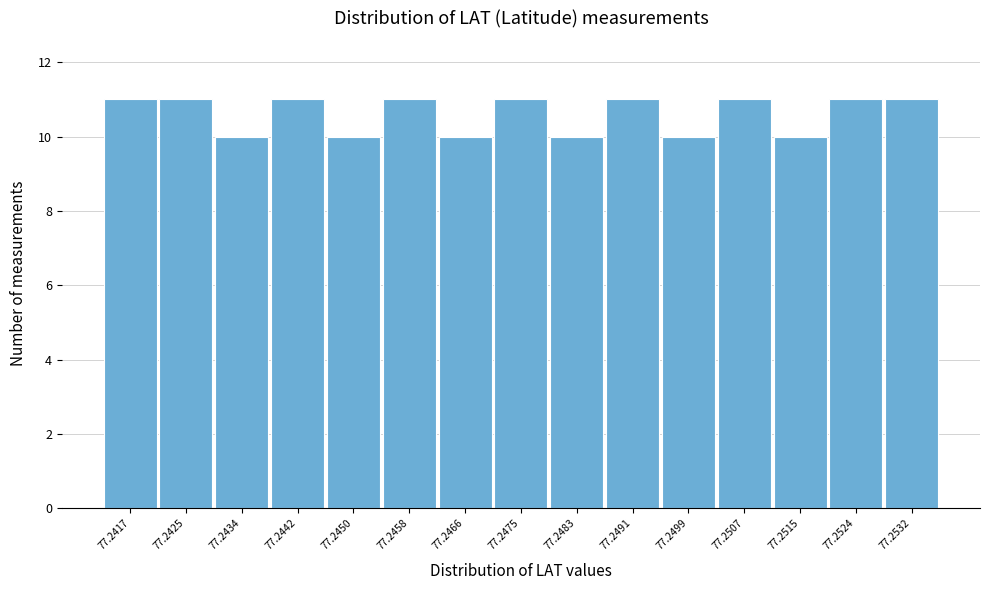

Reading left to right, what are all the values shown in this chart?

11	11	10	11	10	11	10	11	10	11	10	11	10	11	11